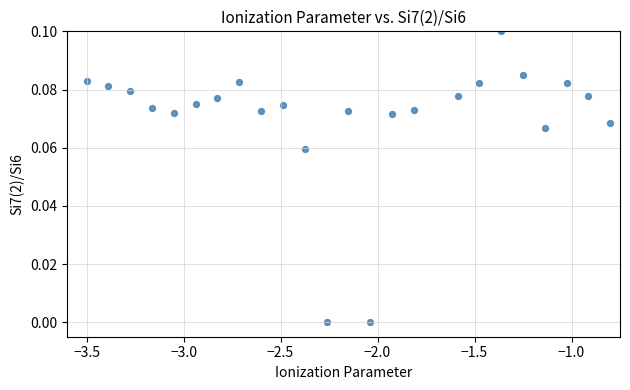

What is the range of X values (max minus min)?

2.7